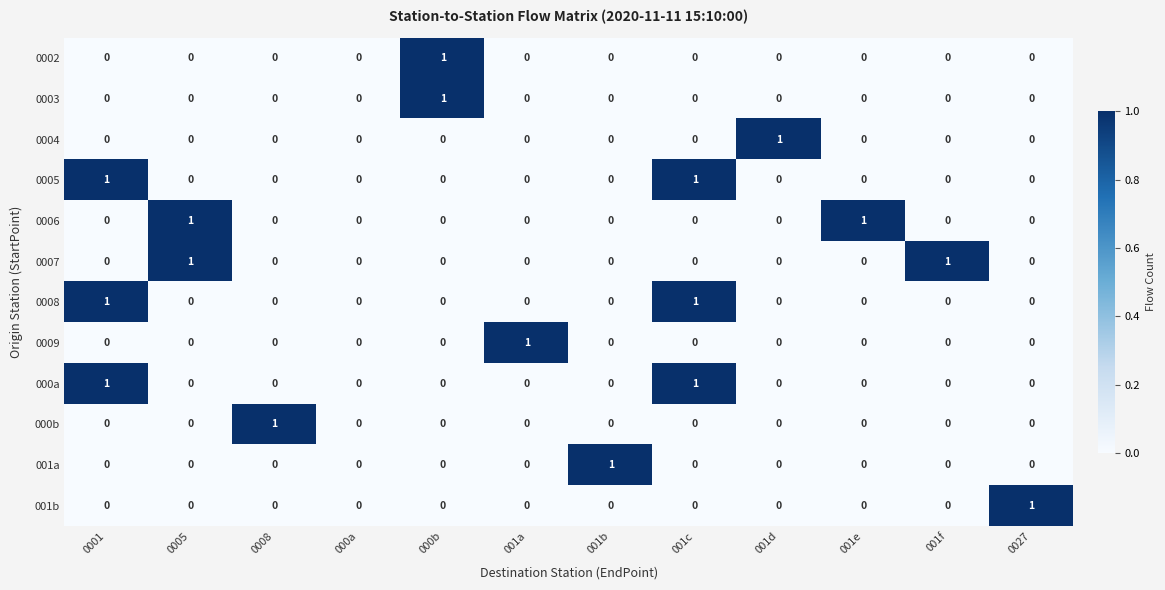

True or false: 0009 has a value of 0 at 000a.

True